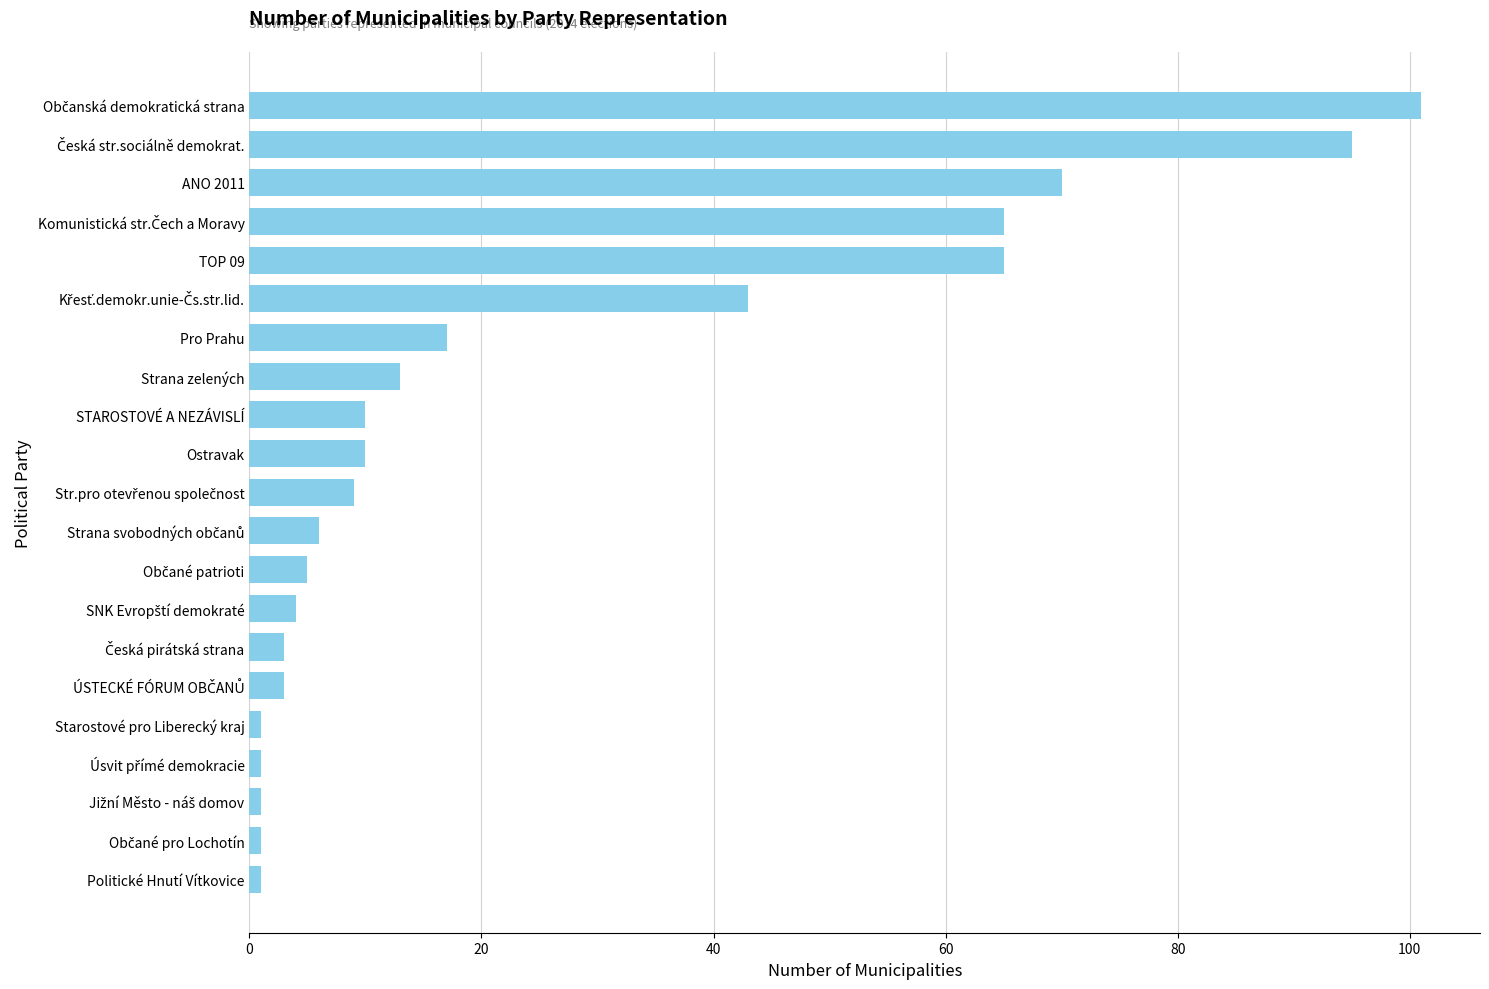

What is the difference between the second highest and second lowest values?

94